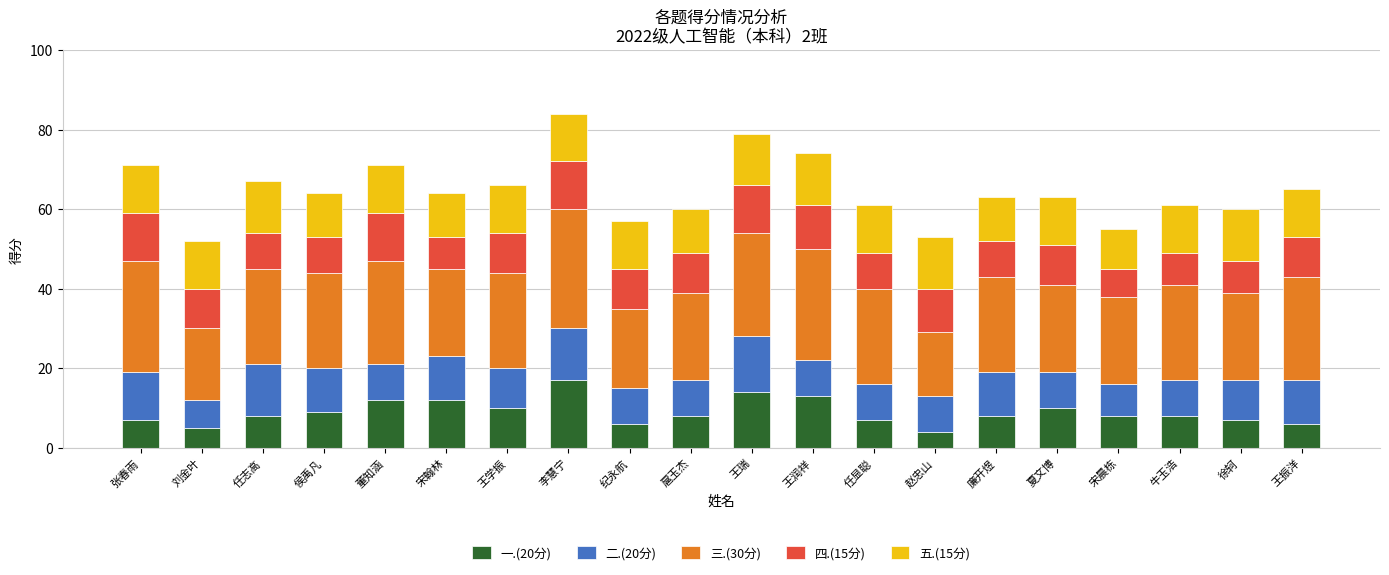

What is the total value across all series at 刘金叶?

52